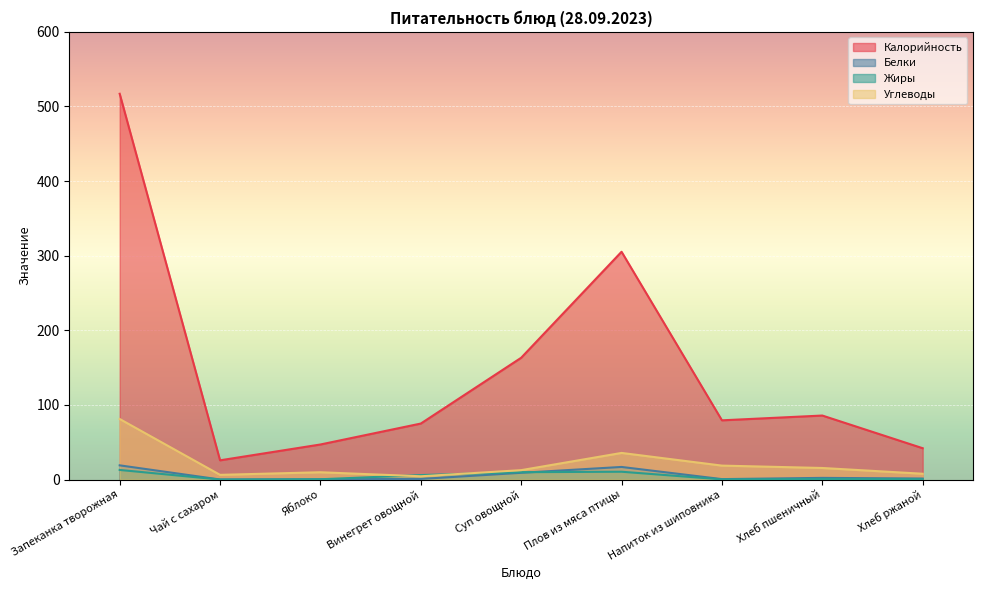

The value of Углеводы at Хлеб ржаной is 7.8. True or false?

True